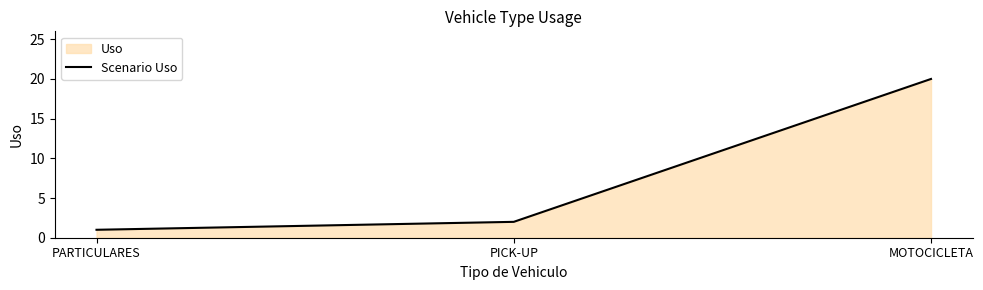

Count the number of categories in the chart.

3